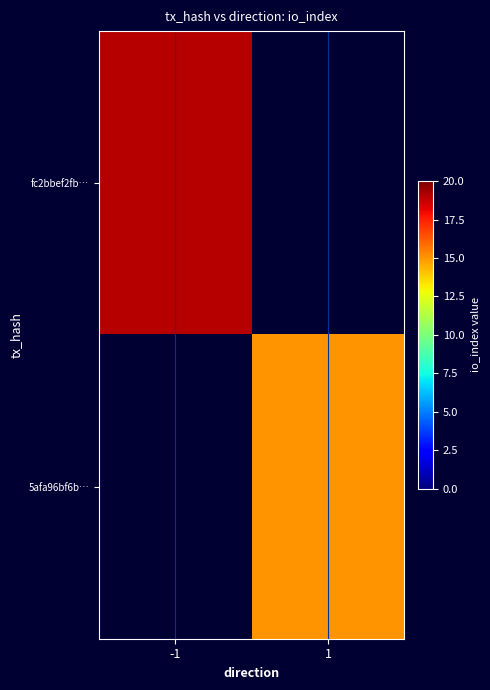

Which category has the highest value in the 5afa96bf6b… series?

-1